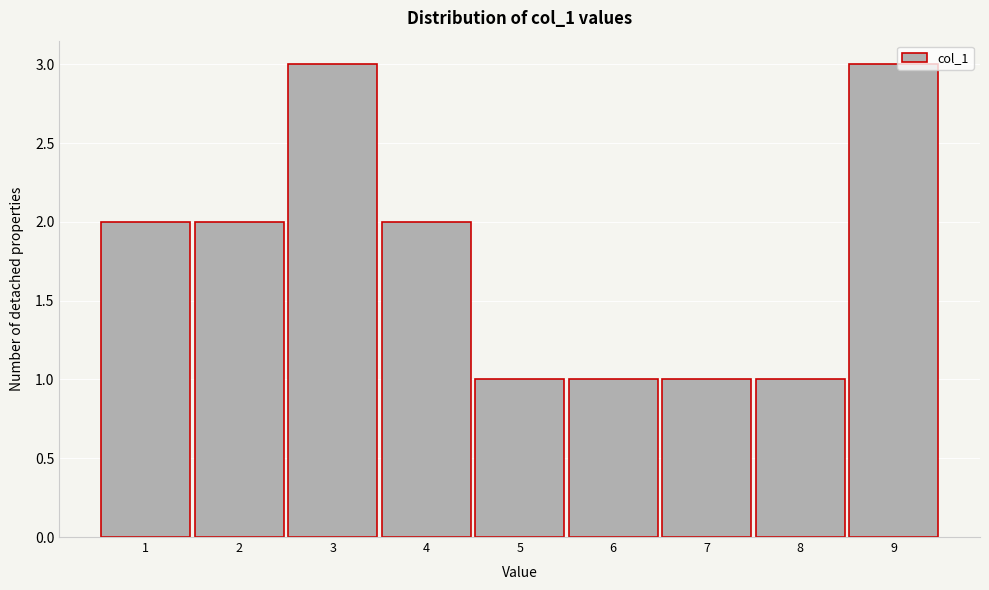

Reading left to right, transcribe all the data shown in this chart.

2	2	3	2	1	1	1	1	3